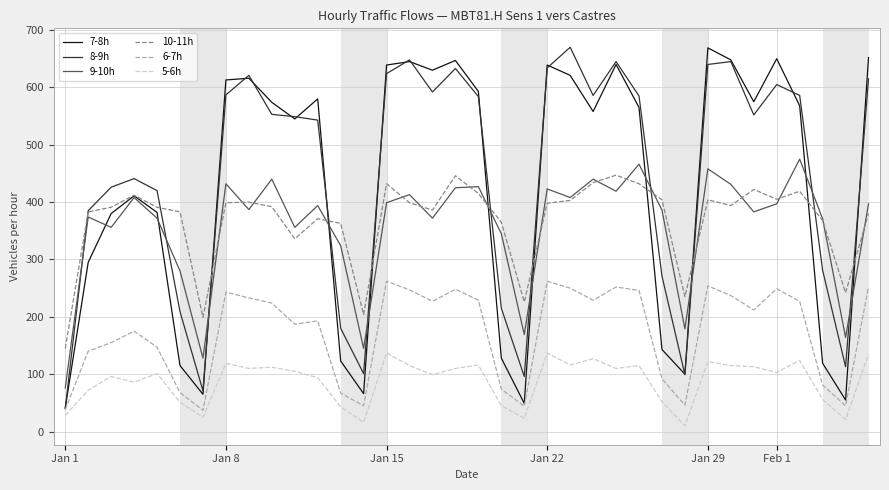

True or false: 5-6h and 9-10h cross at least once.

False